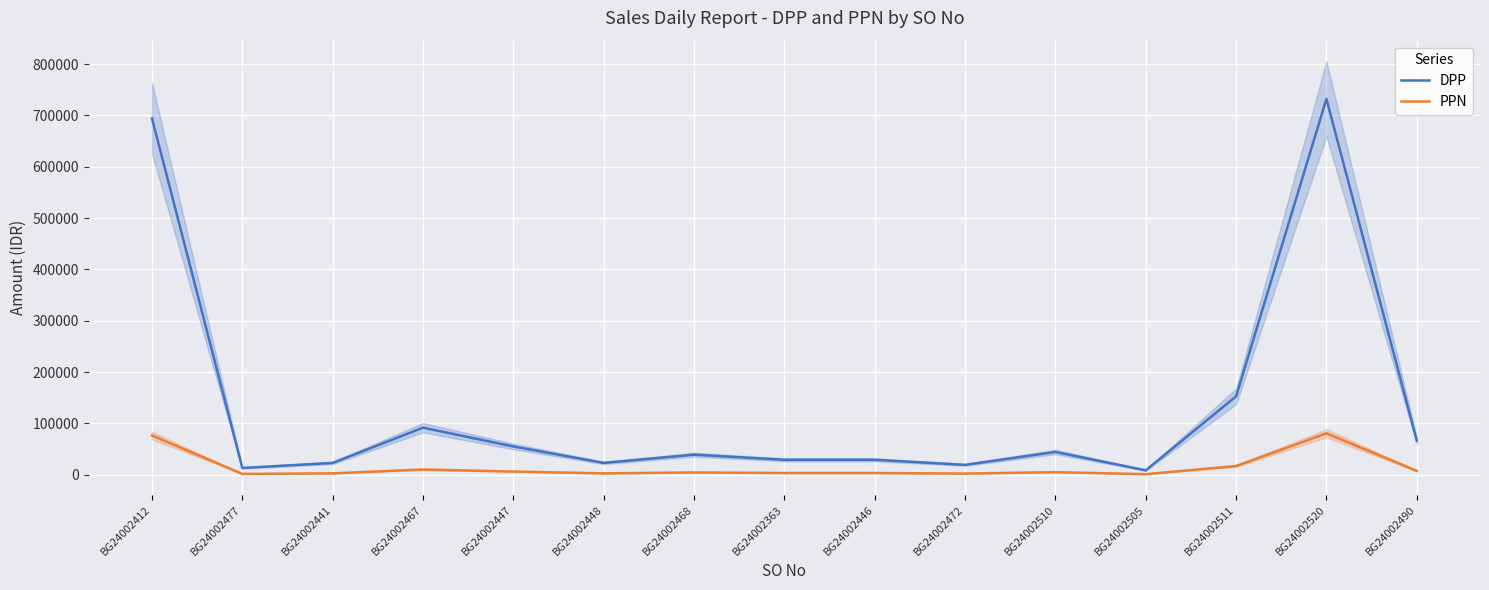

Is the value of DPP at BG24002363 greater than the value of PPN at BG24002446?

Yes